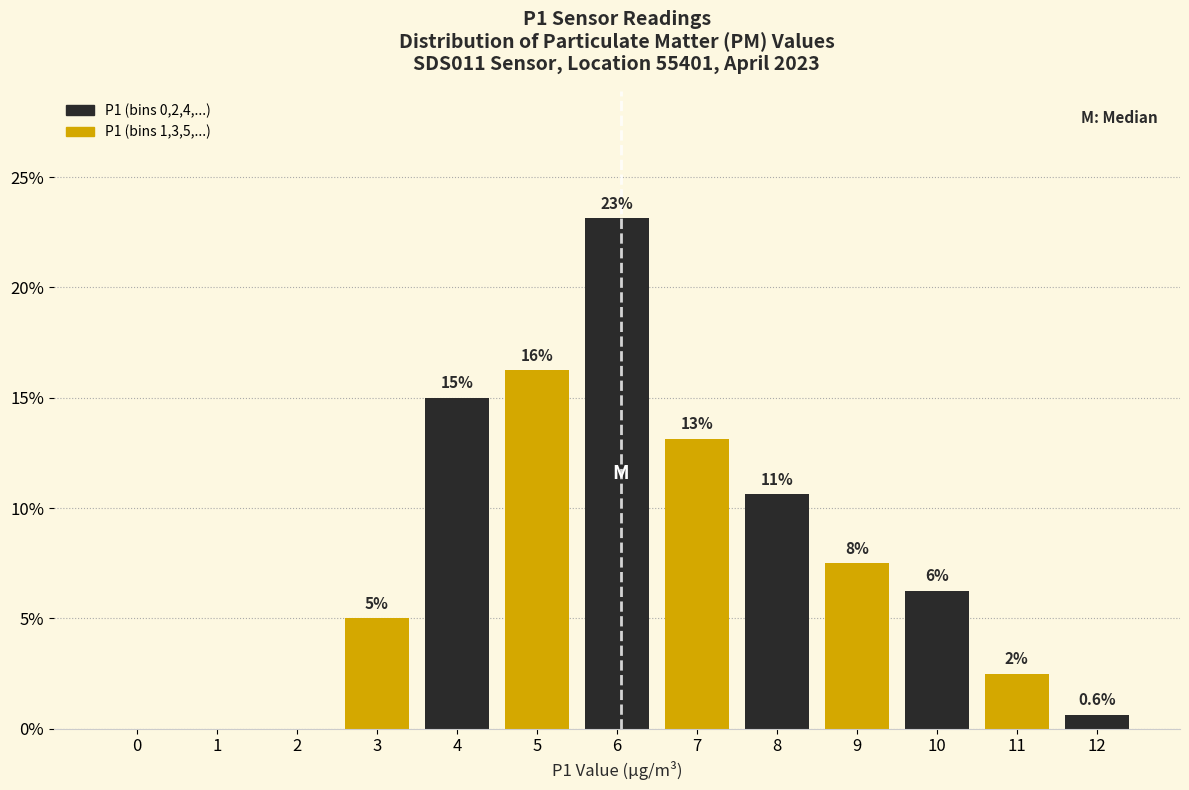

Are the bars horizontal?

No